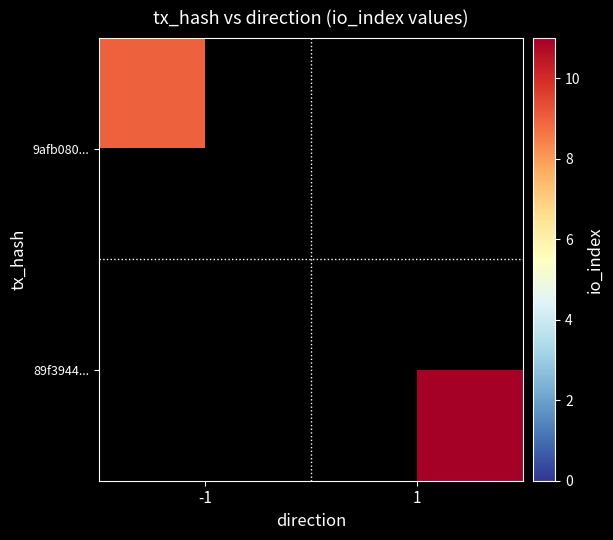

List the series in order of their overall mean, lowest first.

9afb080..., 89f3944...